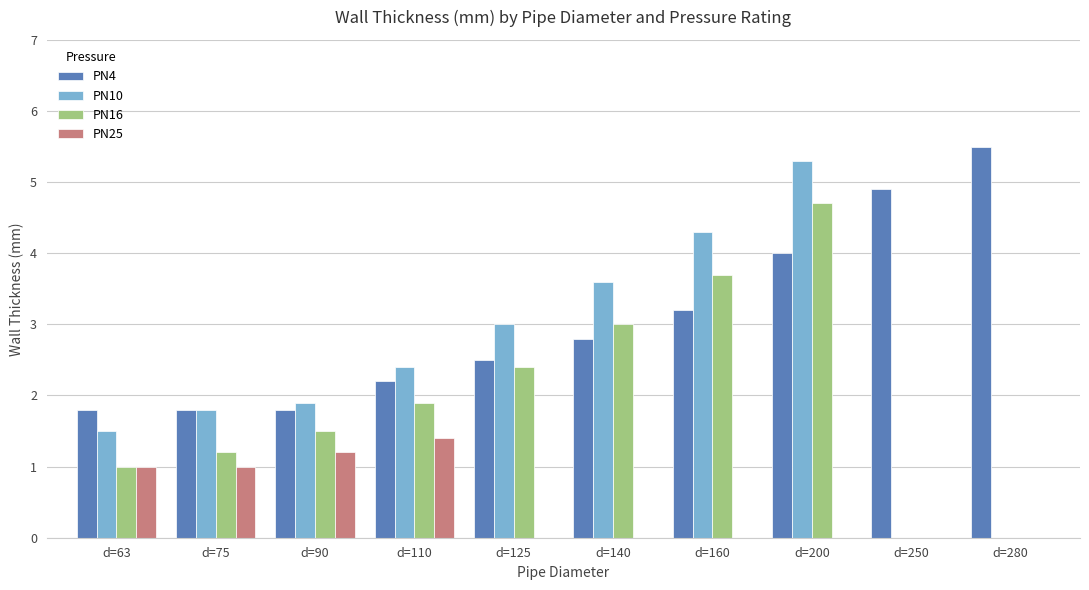

How many data points in PN16 are less than 3?

5